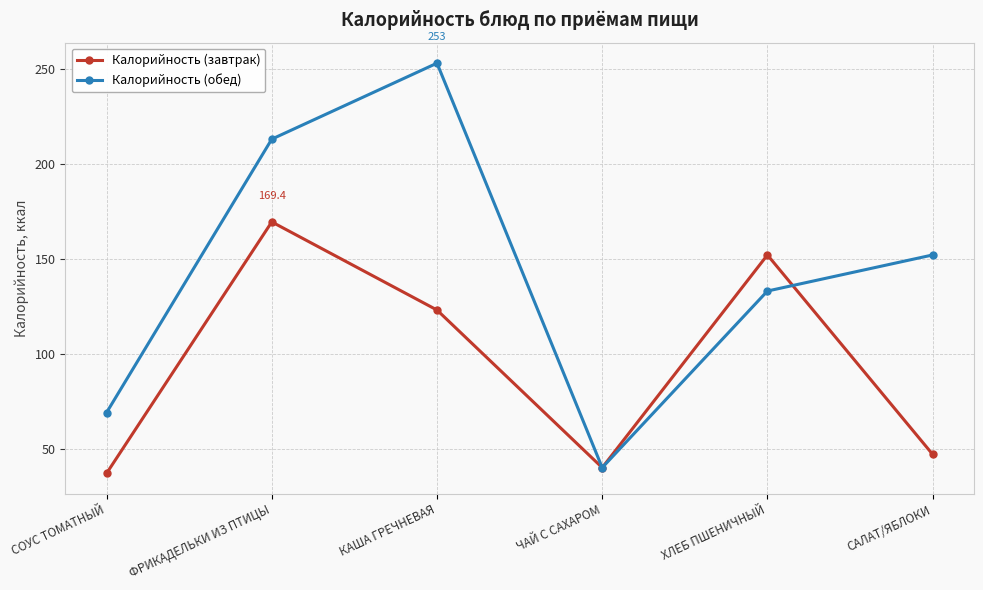

How many distinct data groups are displayed?

2